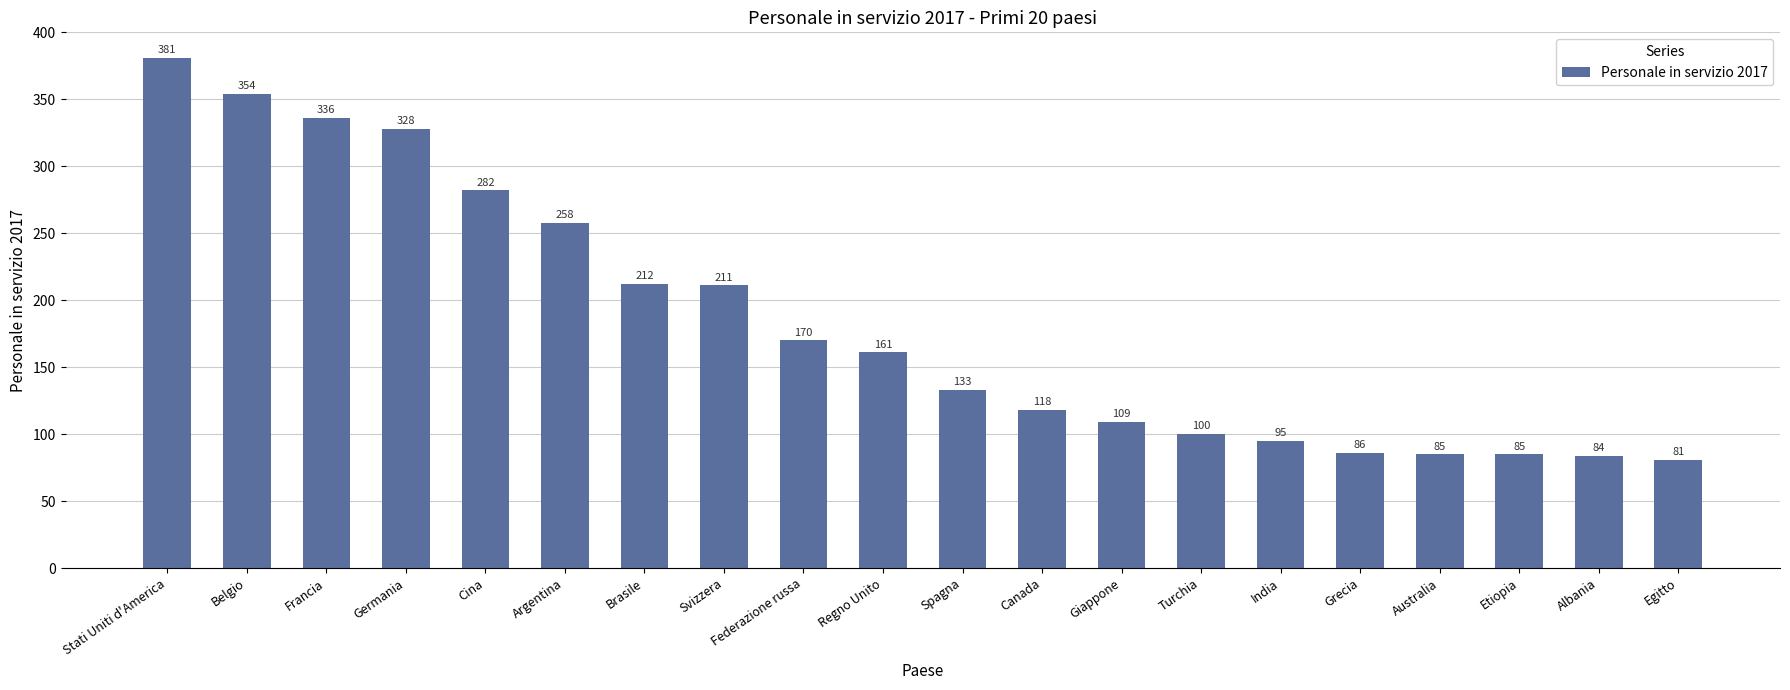

How many bars are there in total?

20